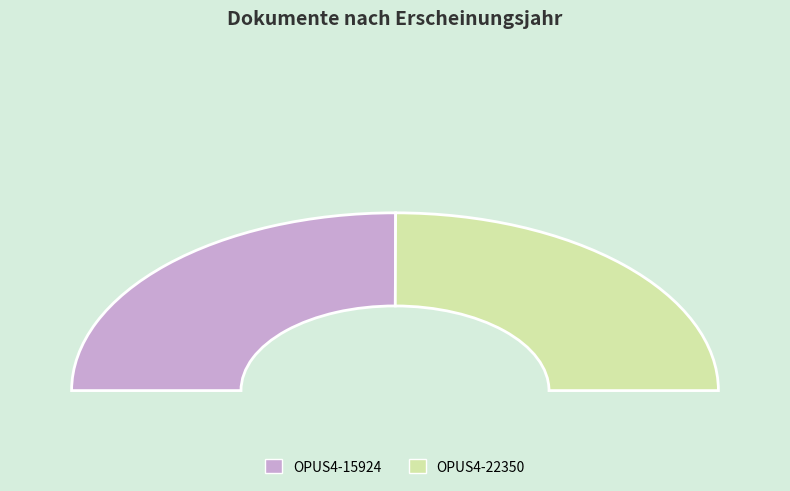

How many slices are in this pie chart?

2